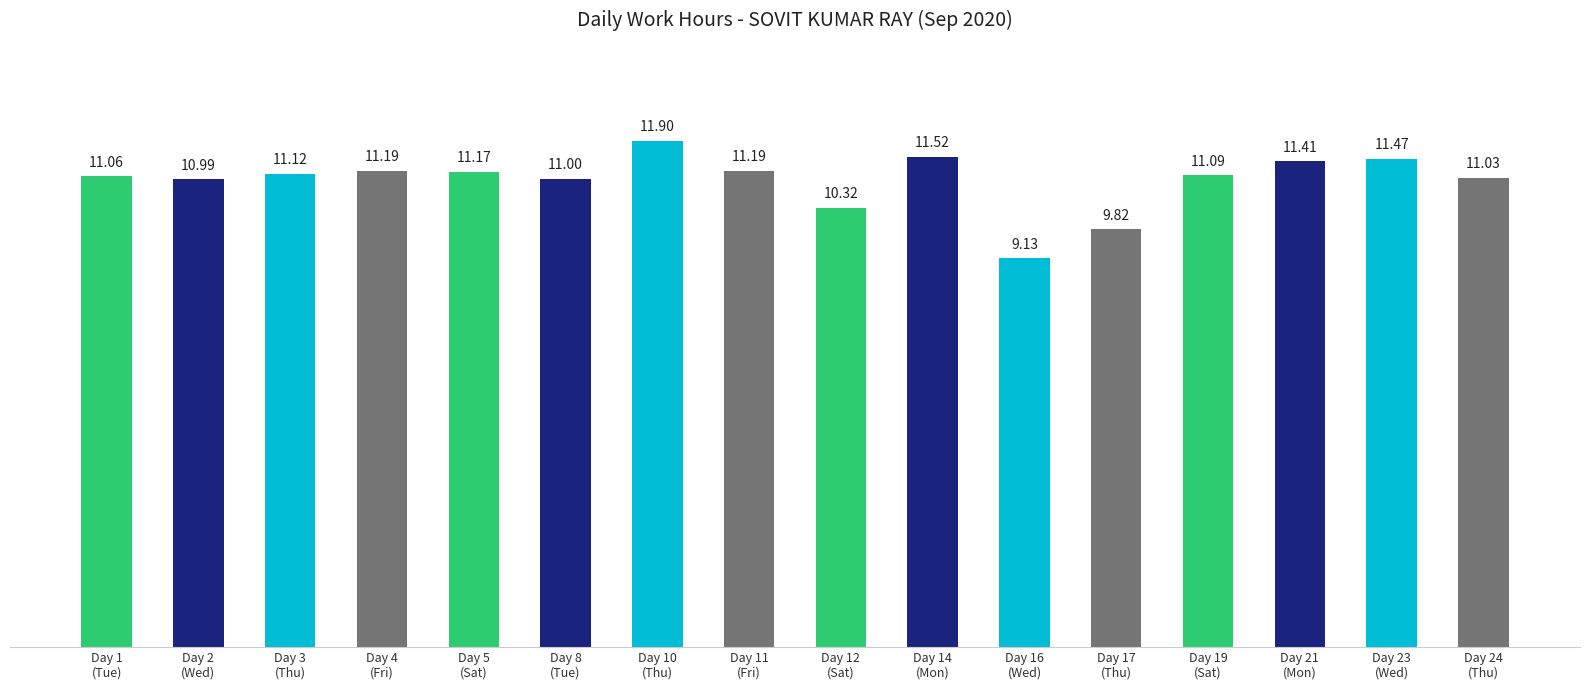

What is the change in value from Day 14
(Mon) to Day 19
(Sat)?

-0.4